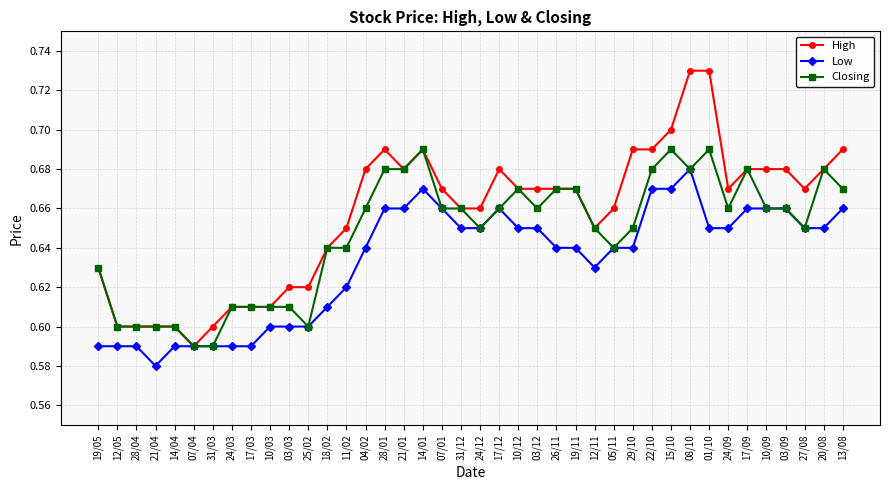

Count the Low values in the range 0 to 1.

40